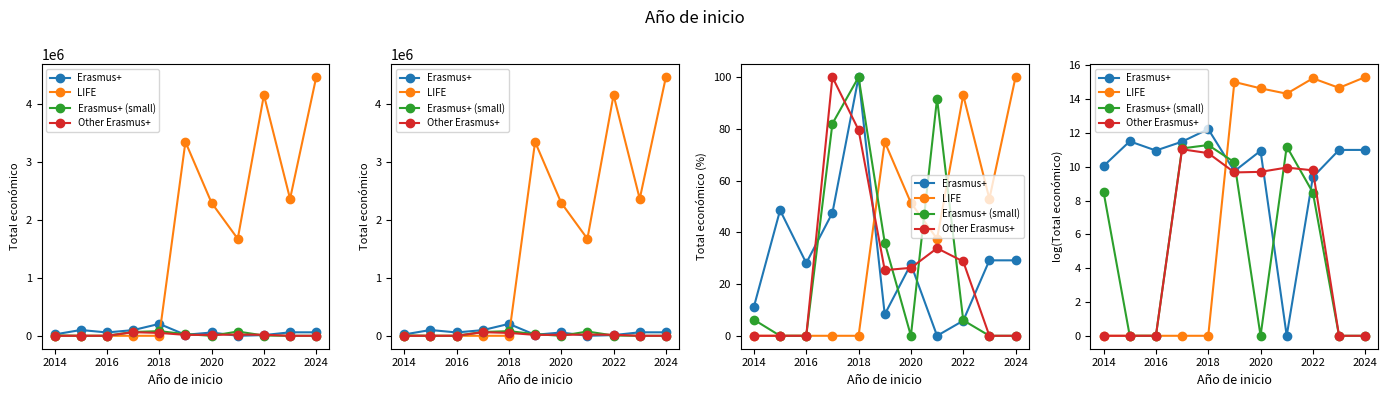

What is the difference between the maximum and minimum values in the Erasmus+ (small) series?

11.3